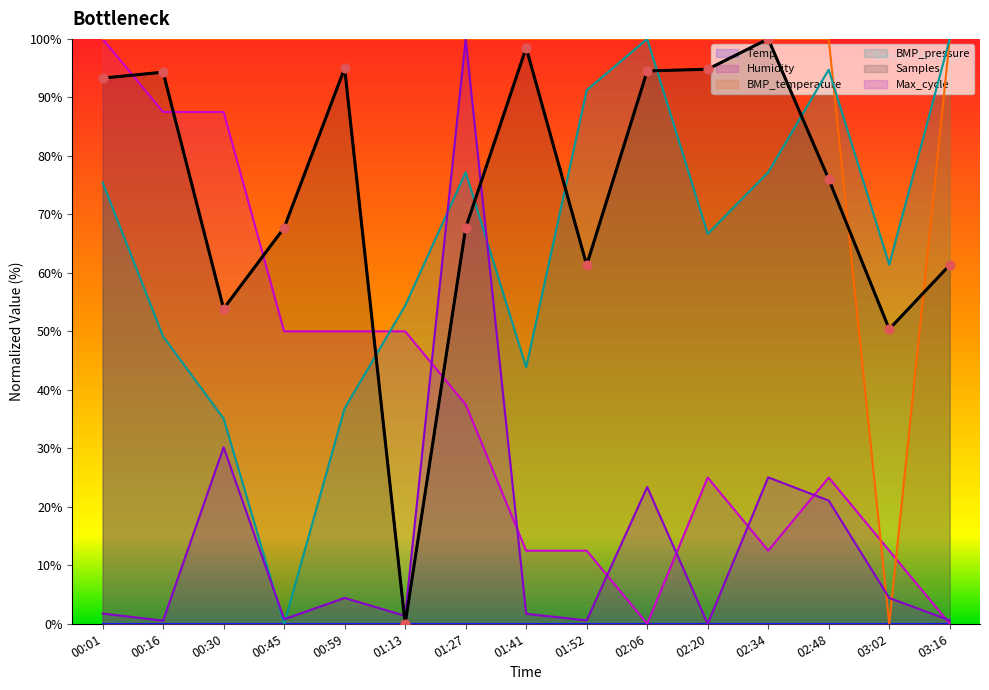

Which series has the widest spread of Y values?

Humidity